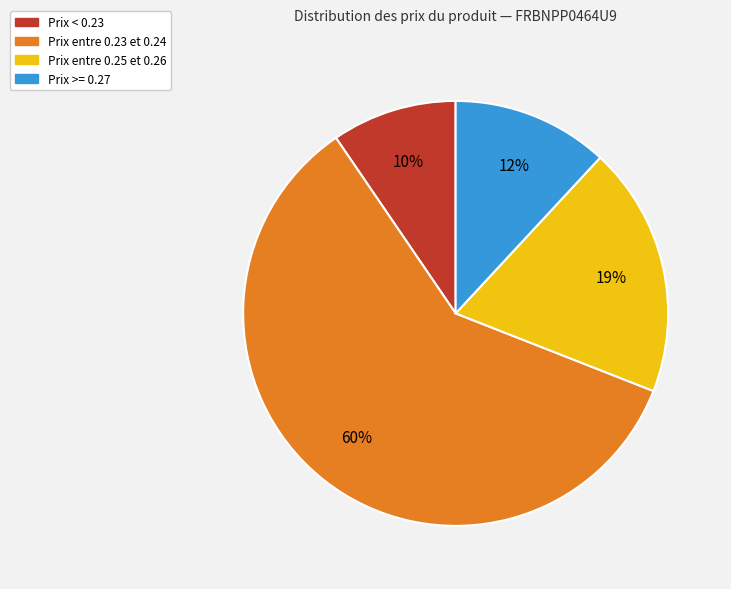

To the nearest percent, what is the difference between the largest and smallest slice percentages?

50%